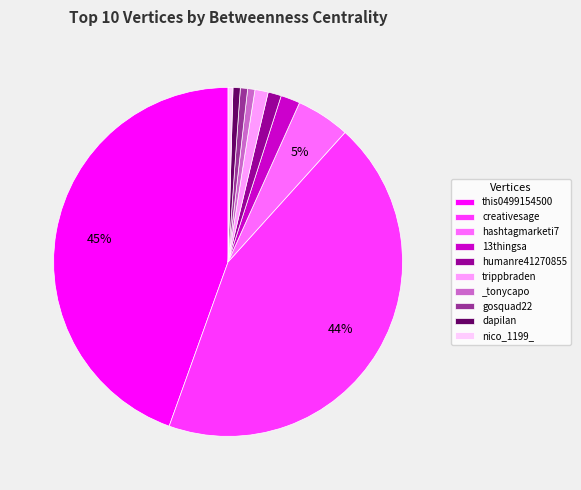

Is there a majority slice in this chart?

No